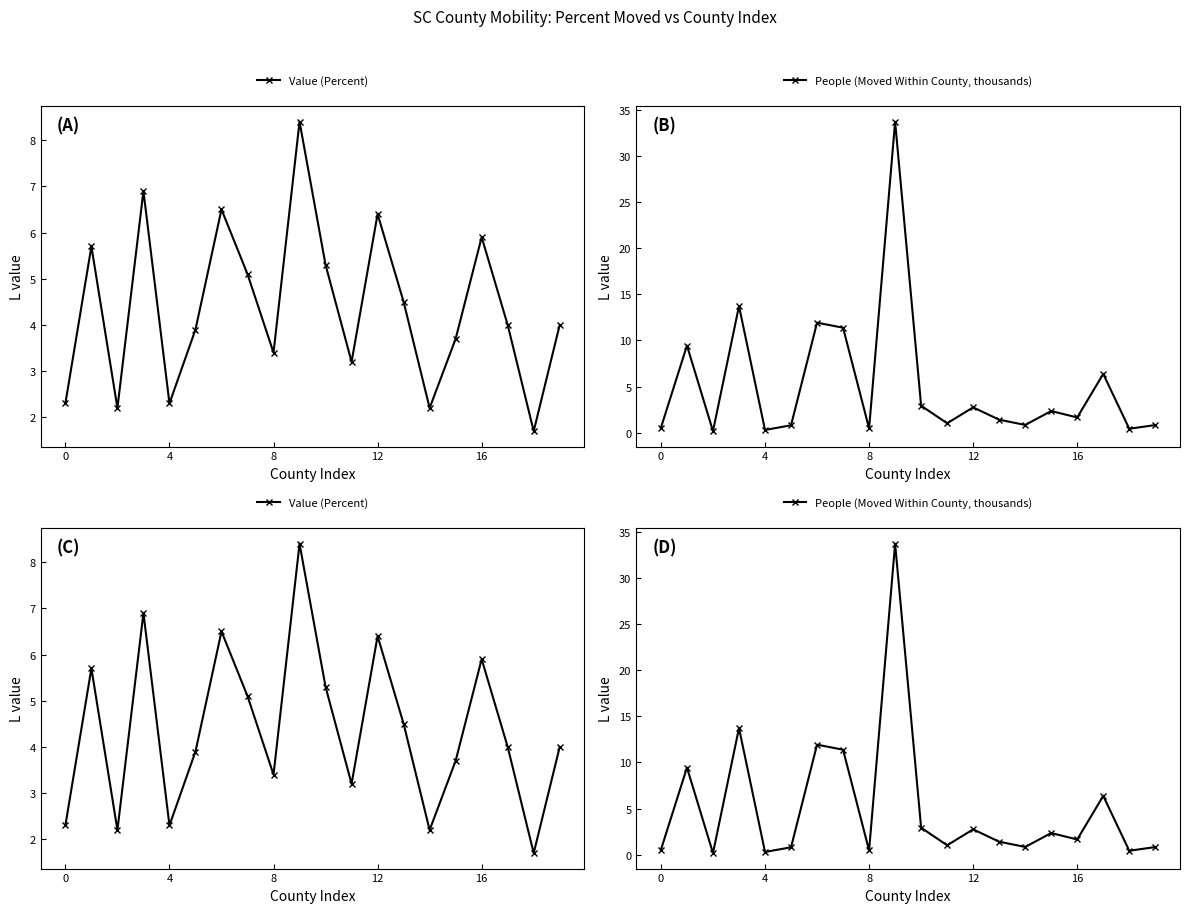

Reading right to left, what are all the values shown in this chart?

Value (Percent): 4.0	1.7	4.0	5.9	3.7	2.2	4.5	6.4	3.2	5.3	8.4	3.4	5.1	6.5	3.9	2.3	6.9	2.2	5.7	2.3
People (Moved Within County, thousands): 0.8	0.4	6.4	1.7	2.4	0.9	1.4	2.8	1.0	2.9	33.7	0.5	11.4	11.9	0.8	0.3	13.7	0.2	9.4	0.6